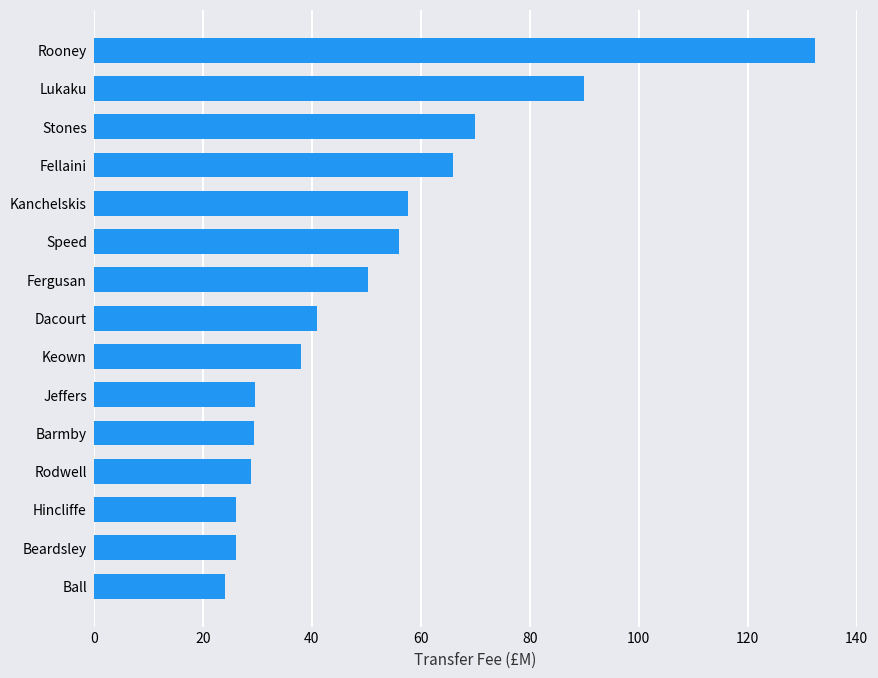

What is the average value?

51.0